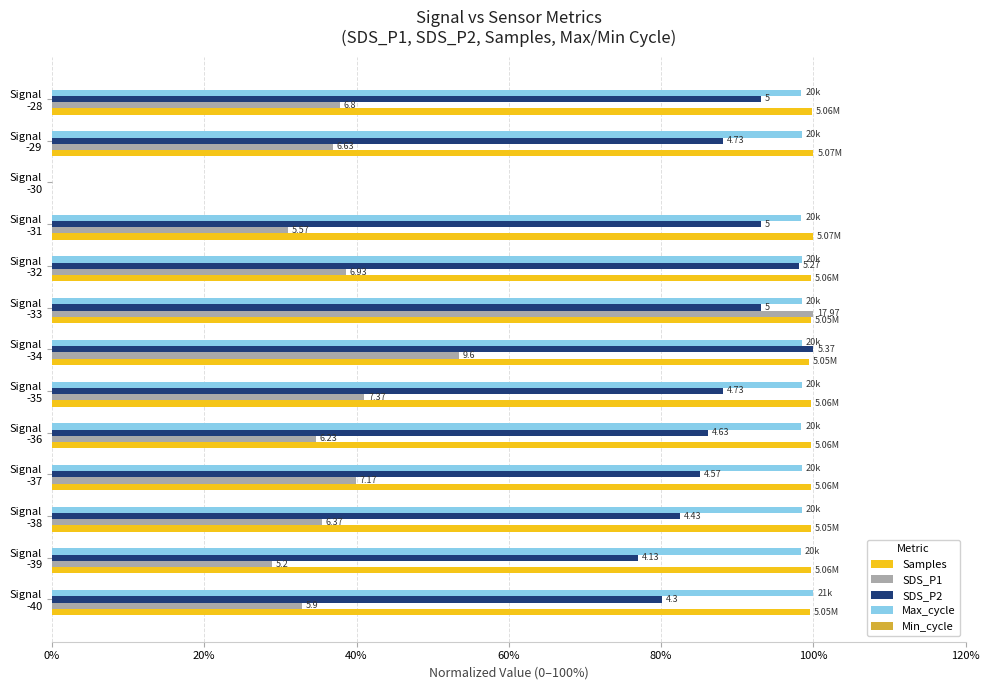

What is the sum of all SDS_P1 values?

510.5